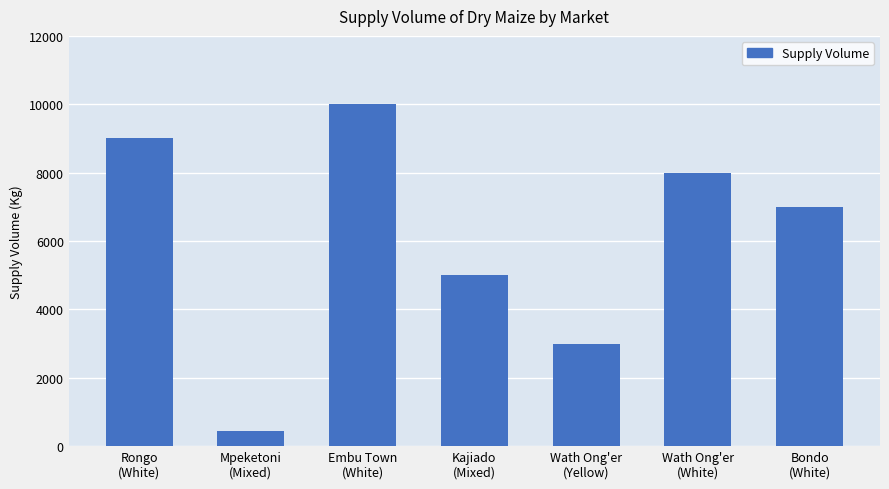

What is the change in value from Embu Town
(White) to Bondo
(White)?

-3000